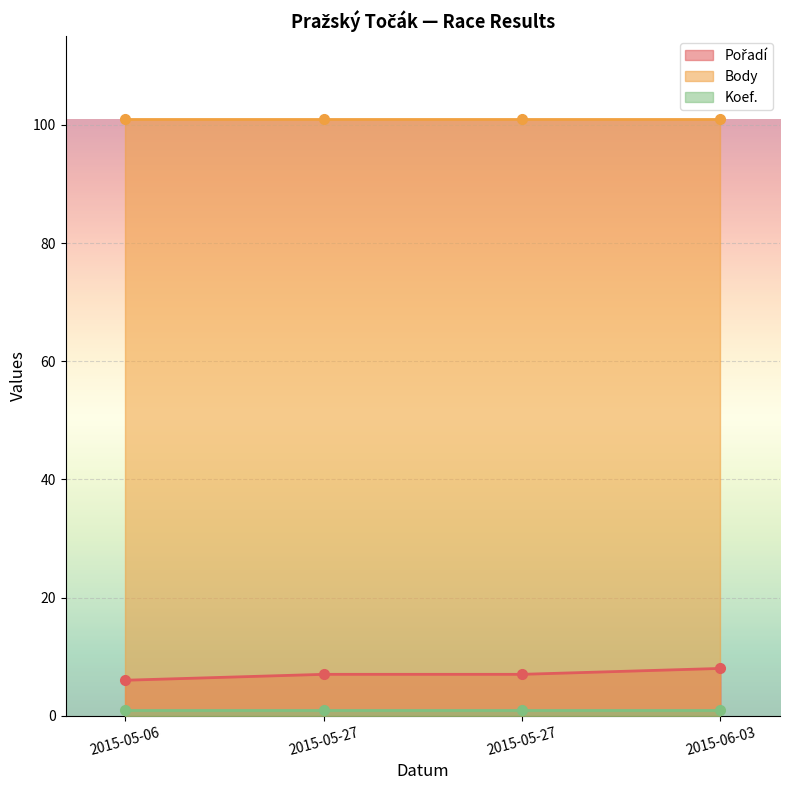

What is the maximum value shown in the chart?

101